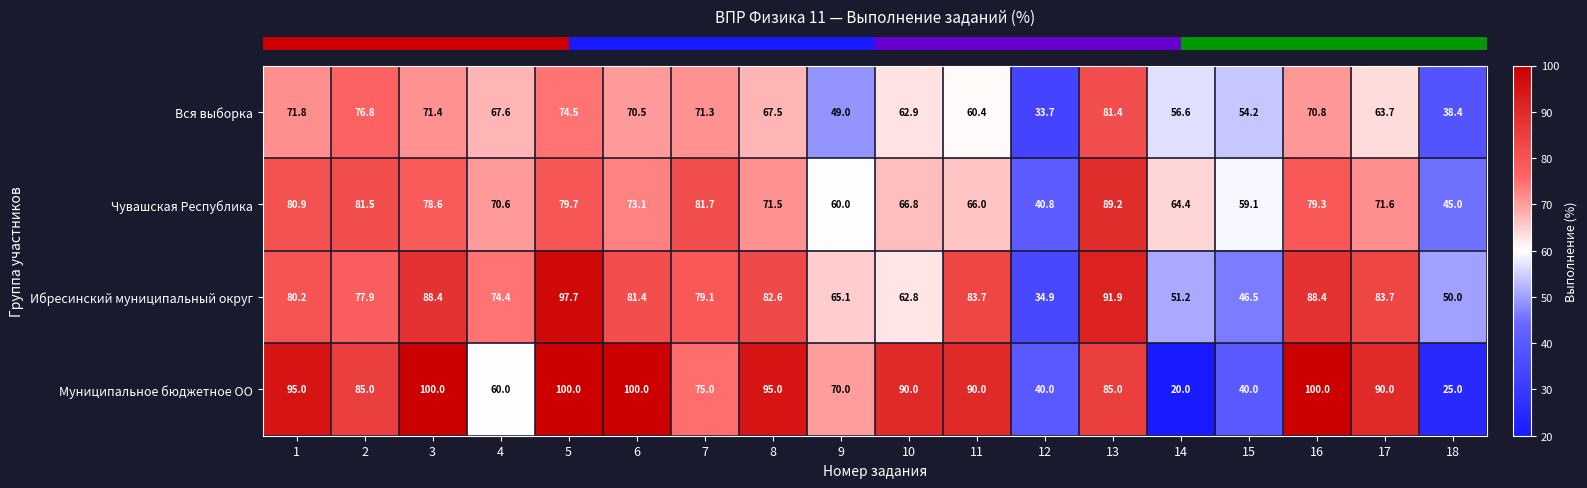

What is the sum of all Чувашская Республика values?

1259.8